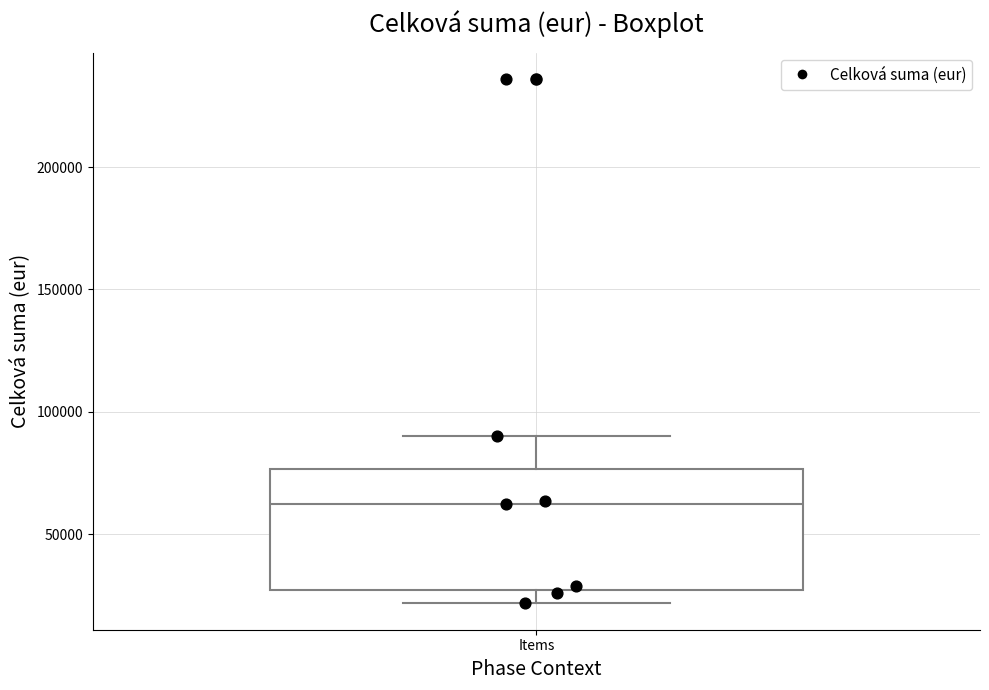

Read this box plot against the y-axis: the position of the median line, the range covered by the box, and the ends of both whiskers. The values are not printed on the chart, so give them approximately, as read against the axis.

median 60000, box 25000 to 75000, whiskers 20000 to 90000